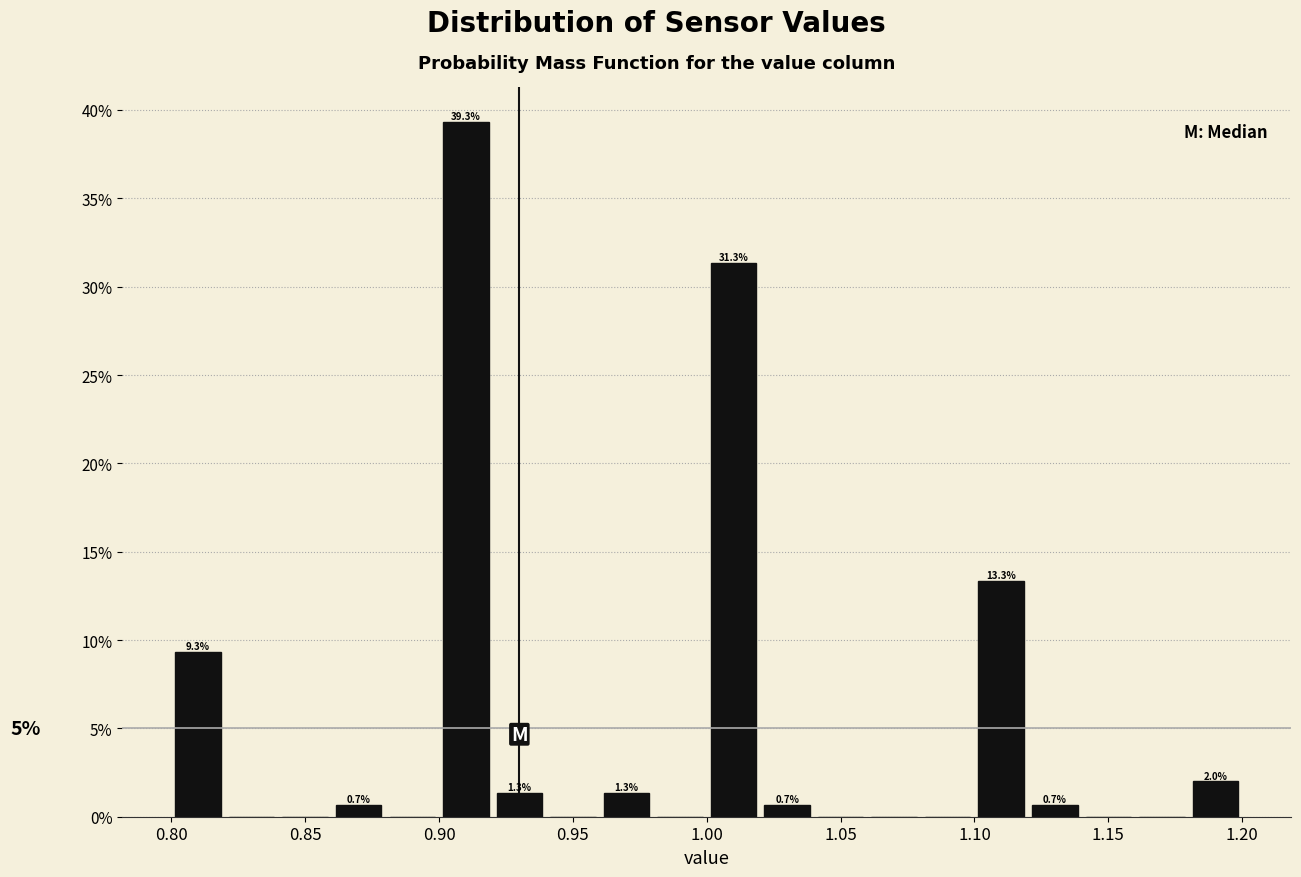

Over which range of the x-axis is the bar tallest?

0.90 to 0.92